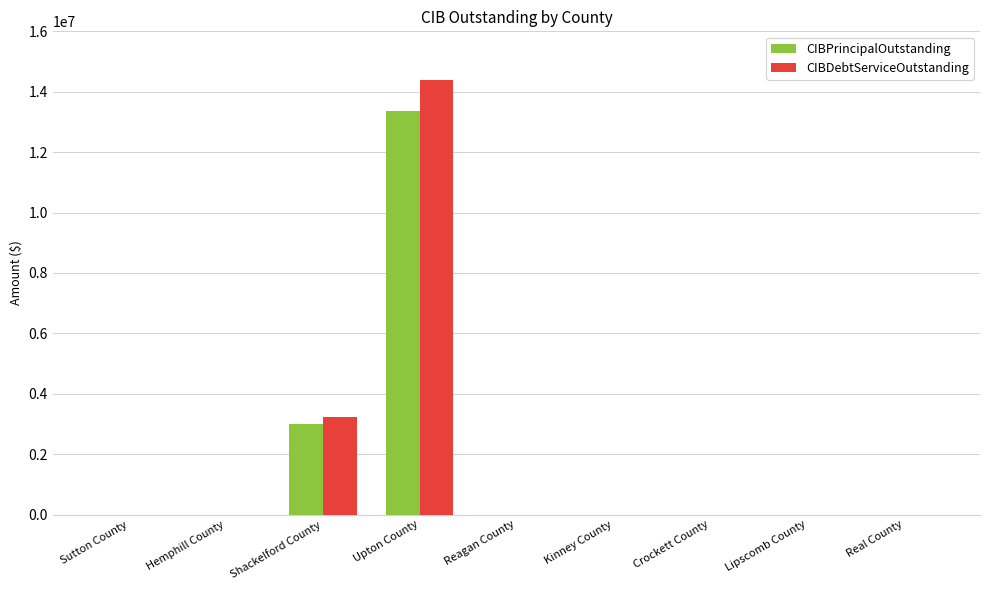

Is the value of CIBPrincipalOutstanding at Upton County greater than the value of CIBDebtServiceOutstanding at Kinney County?

Yes